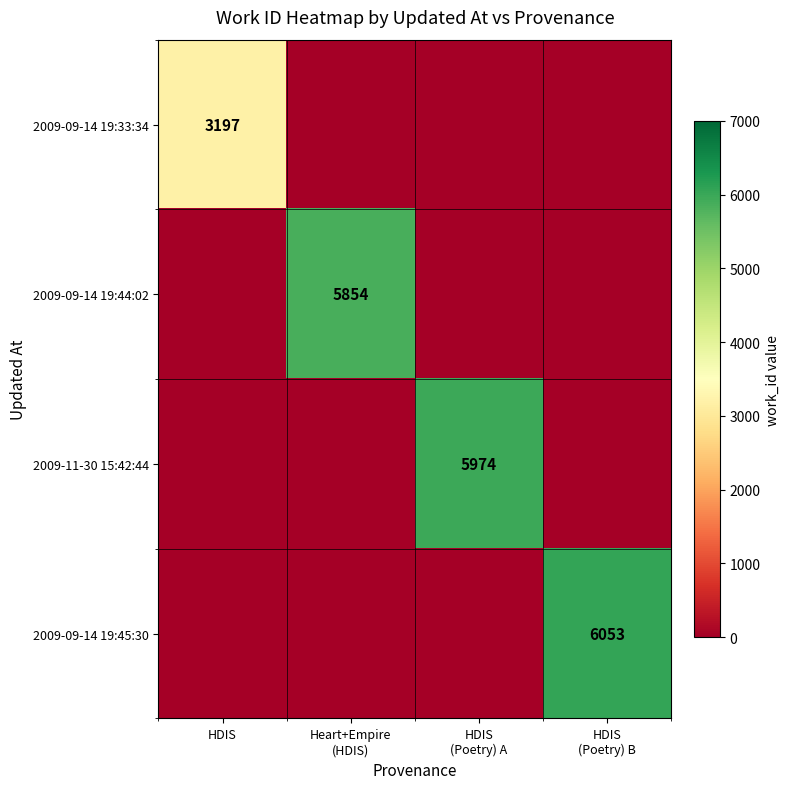

What is the approximate value of 2009-09-14 19:33:34 at HDIS, to the nearest 10?

3200